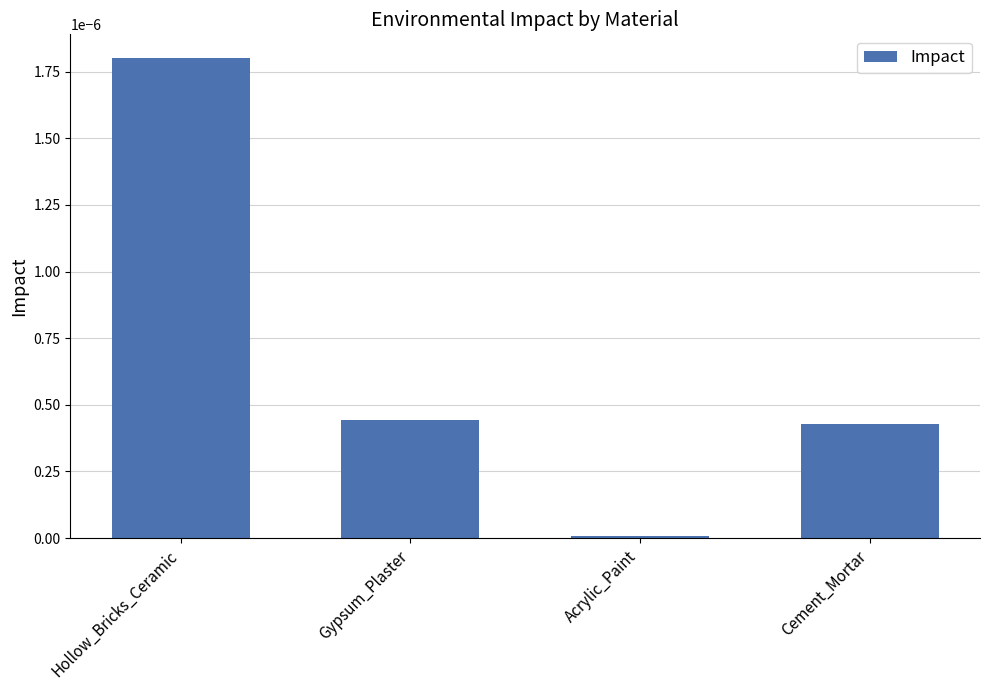

The value at Acrylic_Paint is 0.0. True or false?

True